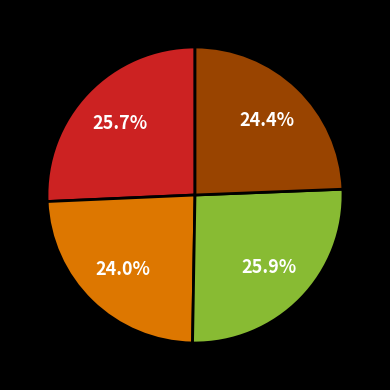

Is there any slice that represents more than half of the pie?

No